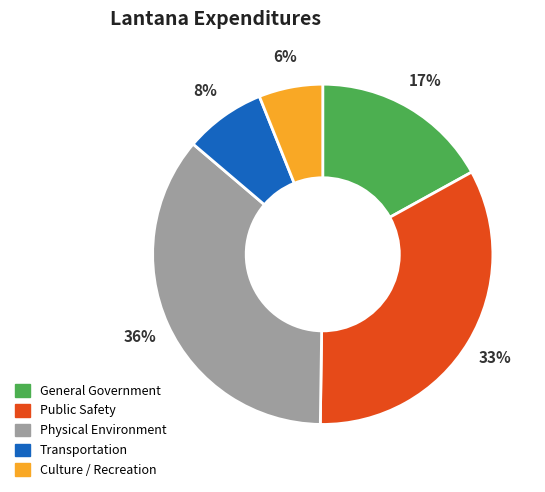

Which has a higher value, Physical Environment or General Government?

Physical Environment